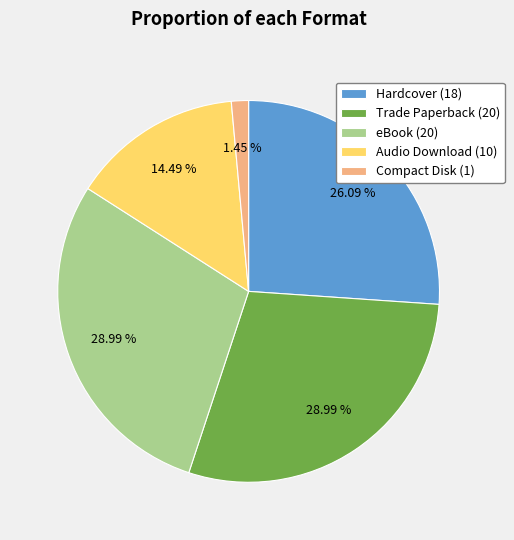

Between Compact Disk (1) and eBook (20), which is larger?

eBook (20)